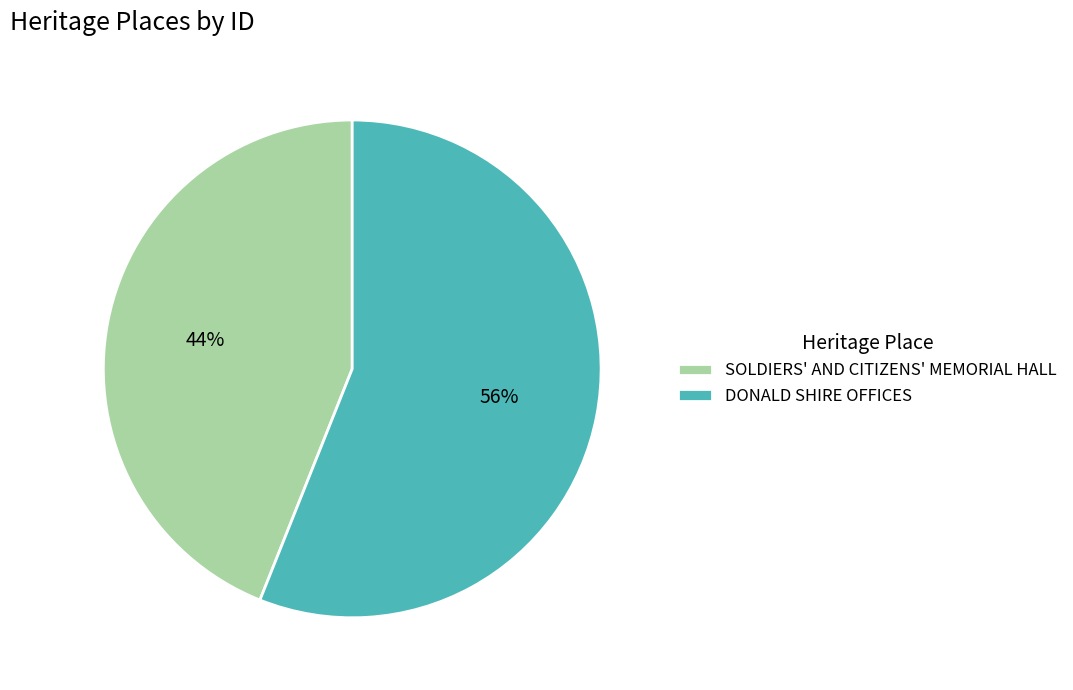

Is it true that DONALD SHIRE OFFICES is 67% of the pie?

False